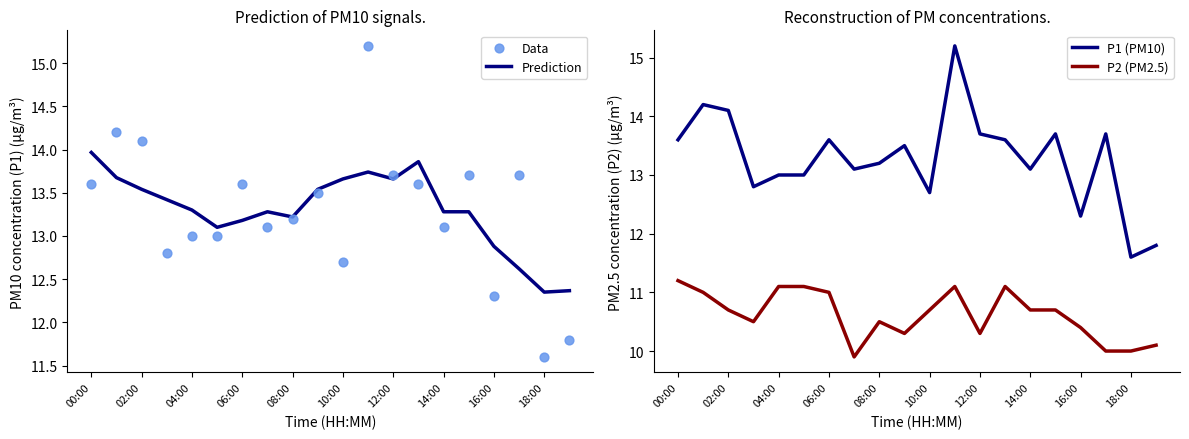

At which label does Prediction reach its peak?

00:00